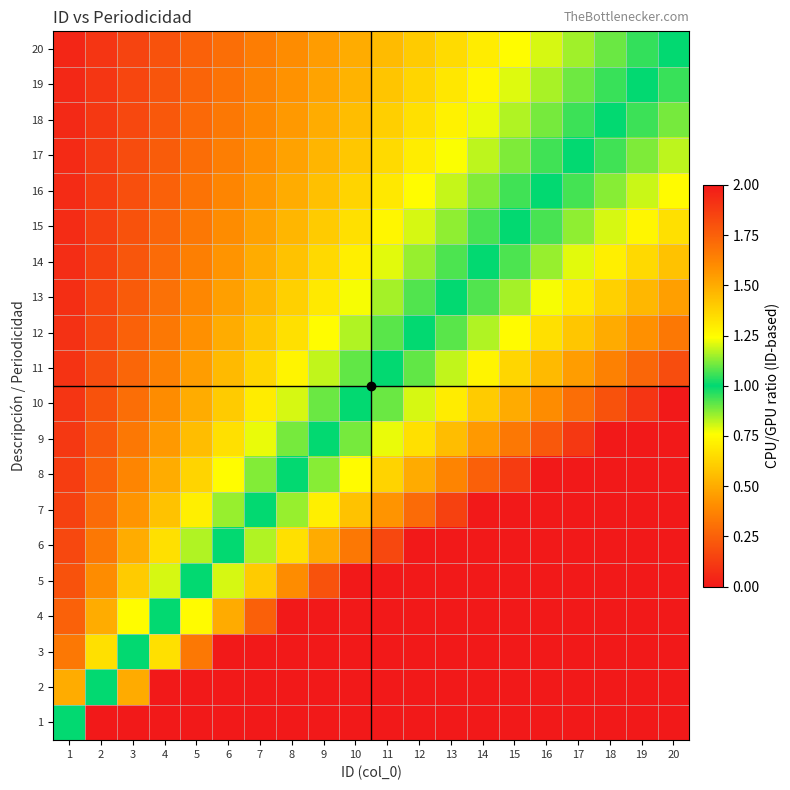

Which has a higher value, 13 or 19?

19